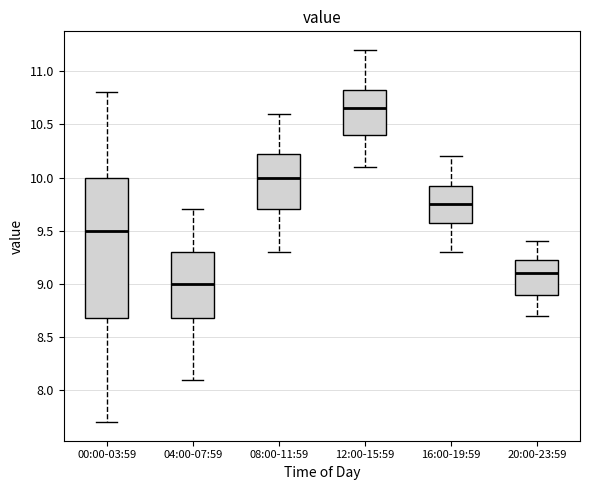

Which box's median line is the lowest?

04:00-07:59